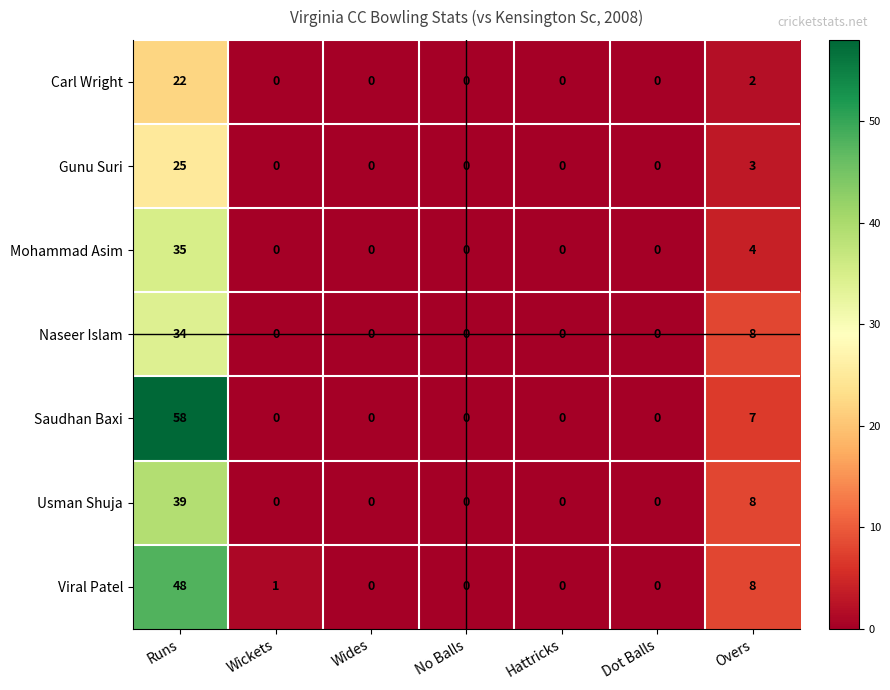

Which category has the highest value across all series?

Runs